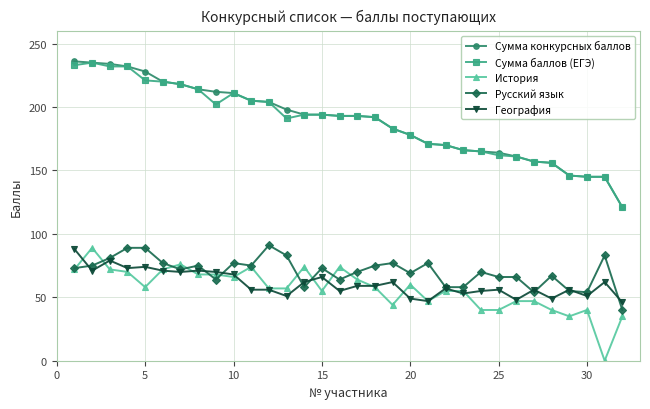

True or false: История and Сумма баллов (ЕГЭ) intersect in this chart.

False